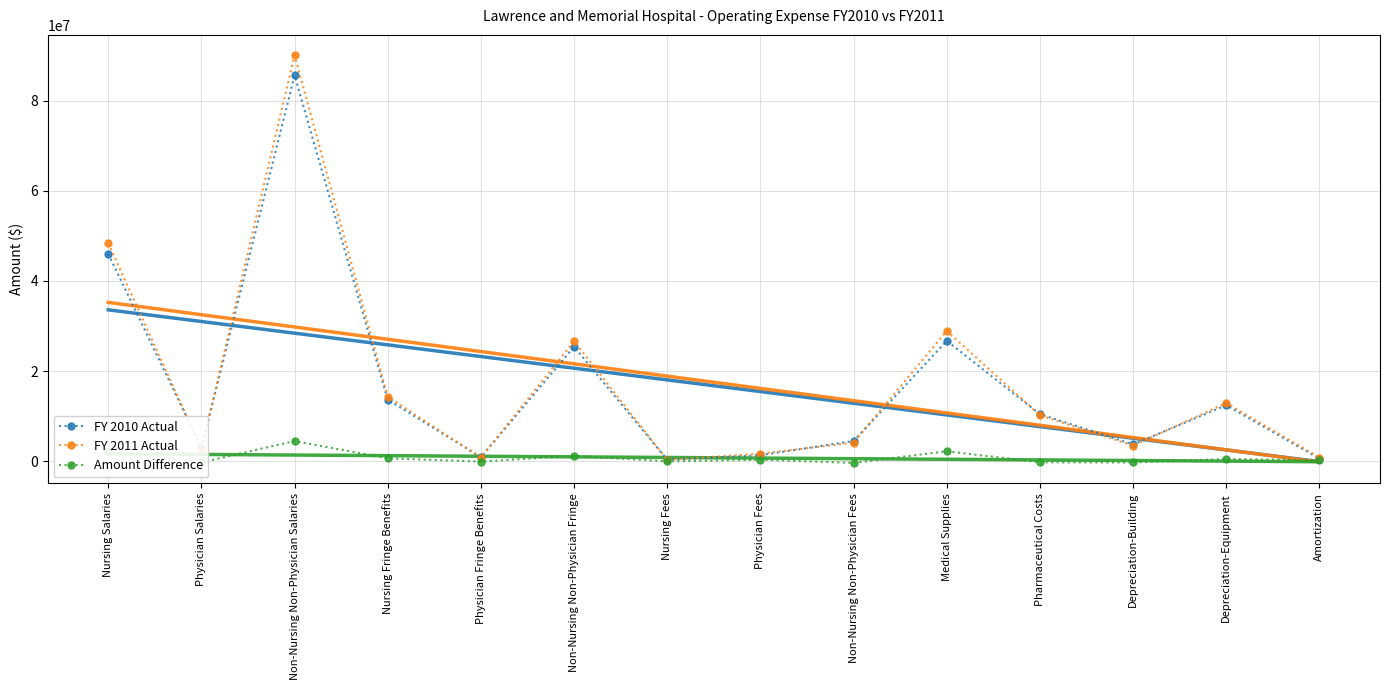

Rank the series by their maximum value, from highest to lowest.

FY 2011 Actual, FY 2010 Actual, Amount Difference